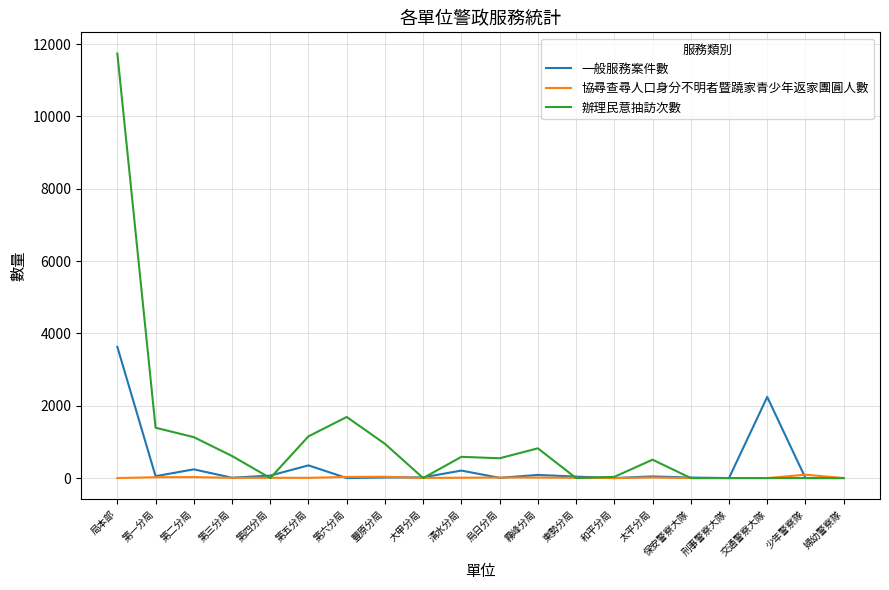

True or false: 辦理民意抽訪次數 has a value of 1689 at 第六分局.

True